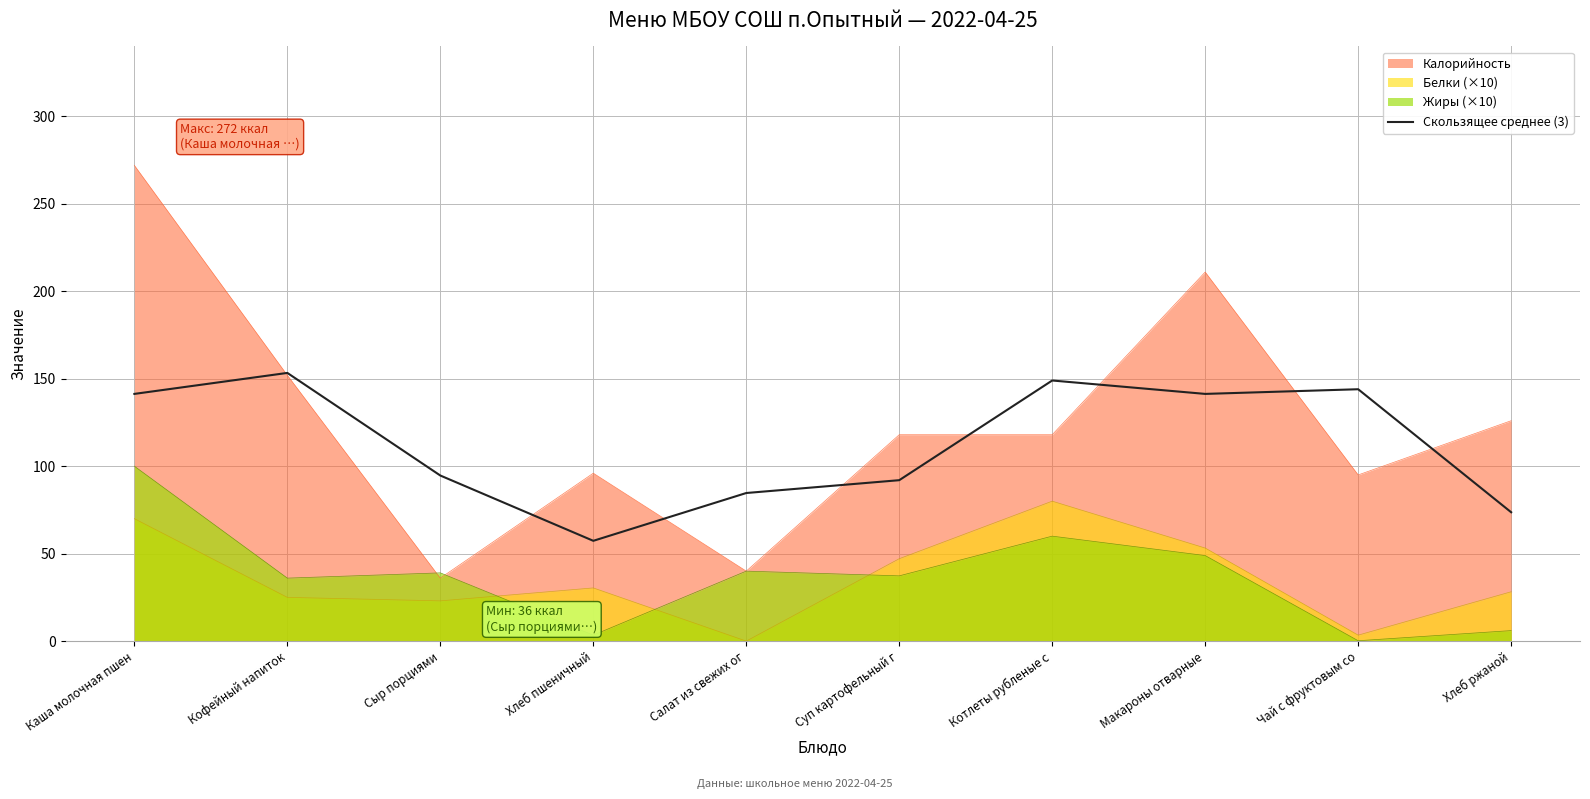

What is the difference between the highest and lowest values at Макароны отварные?

162.1